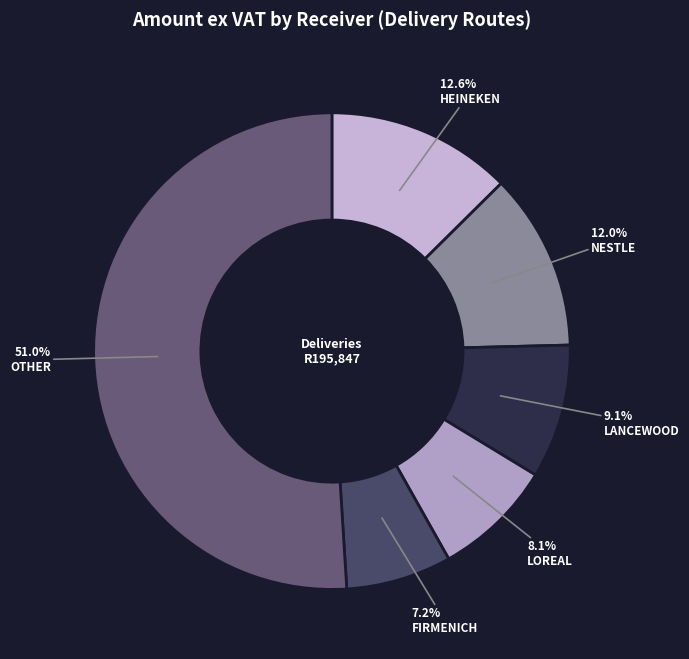

How many slices are in this pie chart?

6